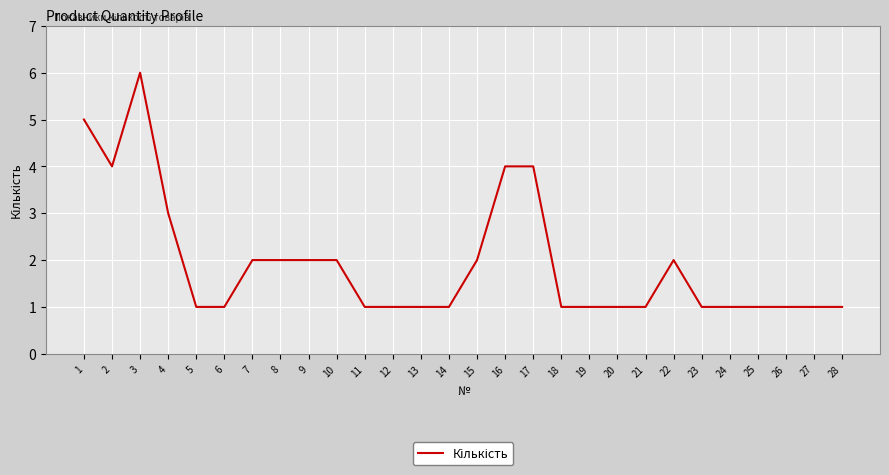

What is the smallest value displayed?

1